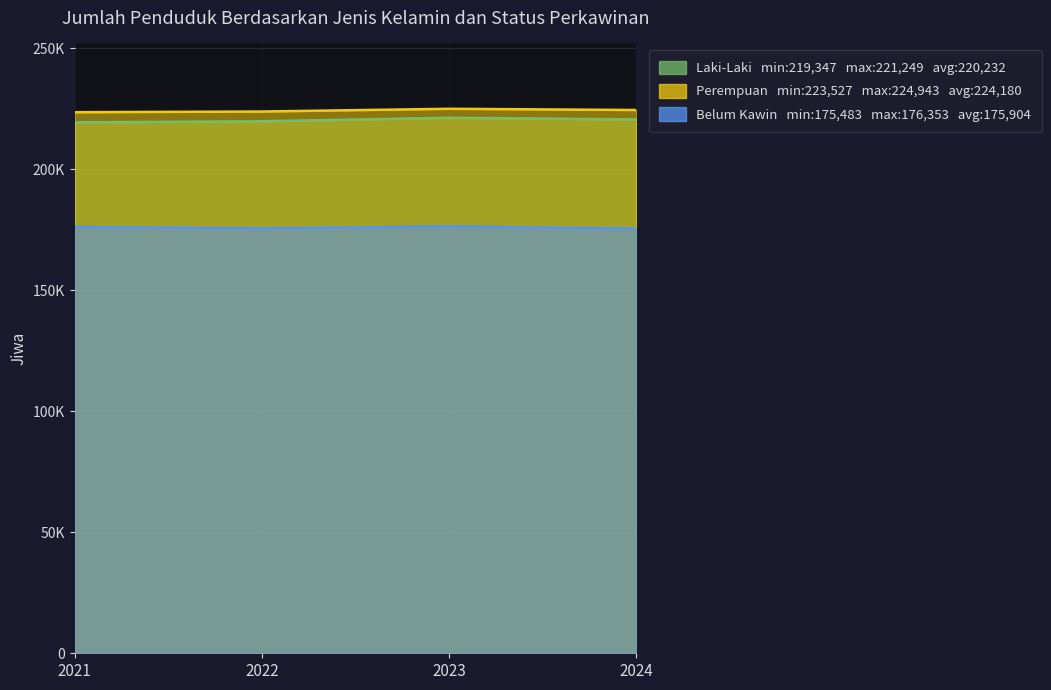

What is the value of the Perempuan point at the 2nd from the left?

223815